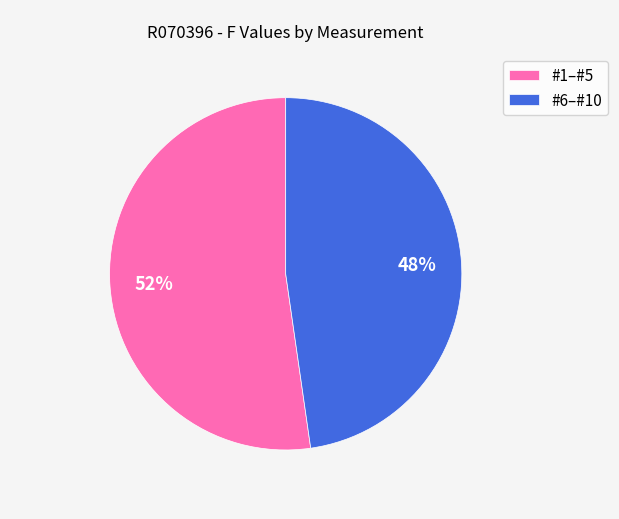

Which slice is the largest?

#1–#5